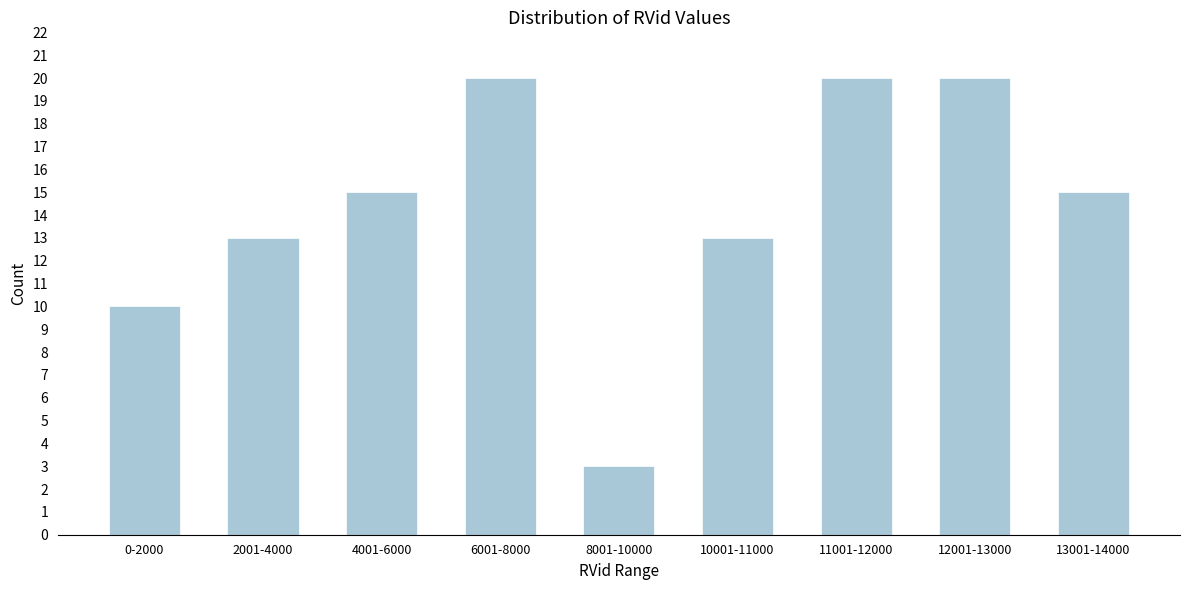

Reading left to right, transcribe all the data shown in this chart.

0-2000=10	2001-4000=13	4001-6000=15	6001-8000=20	8001-10000=3	10001-11000=13	11001-12000=20	12001-13000=20	13001-14000=15